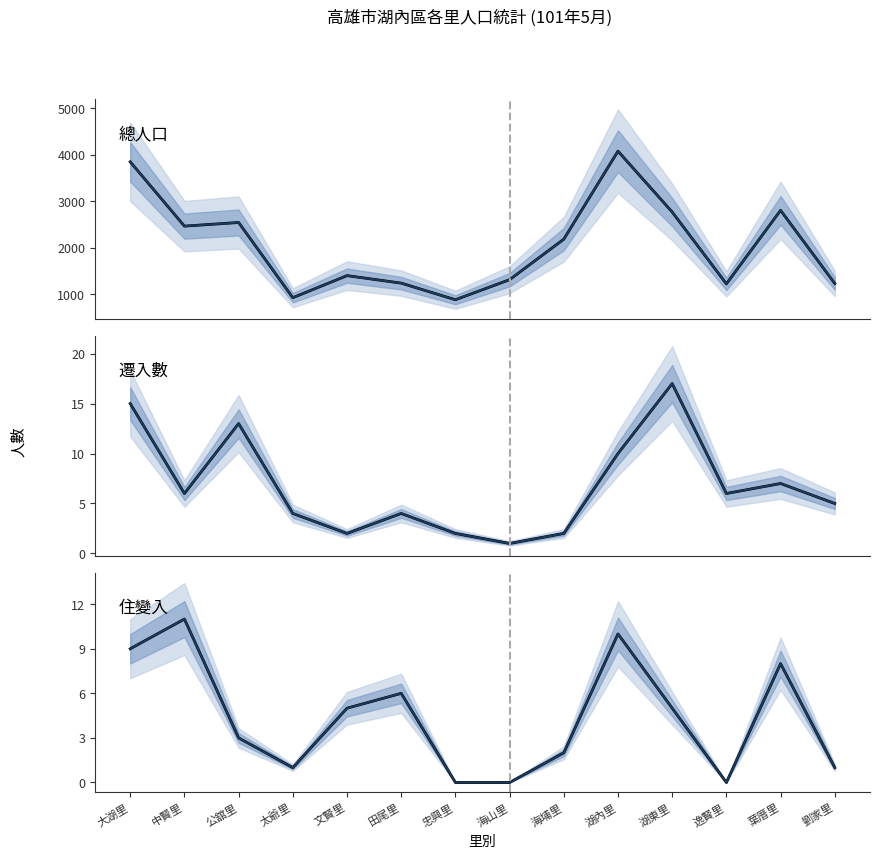

How many data points does each series have?

14